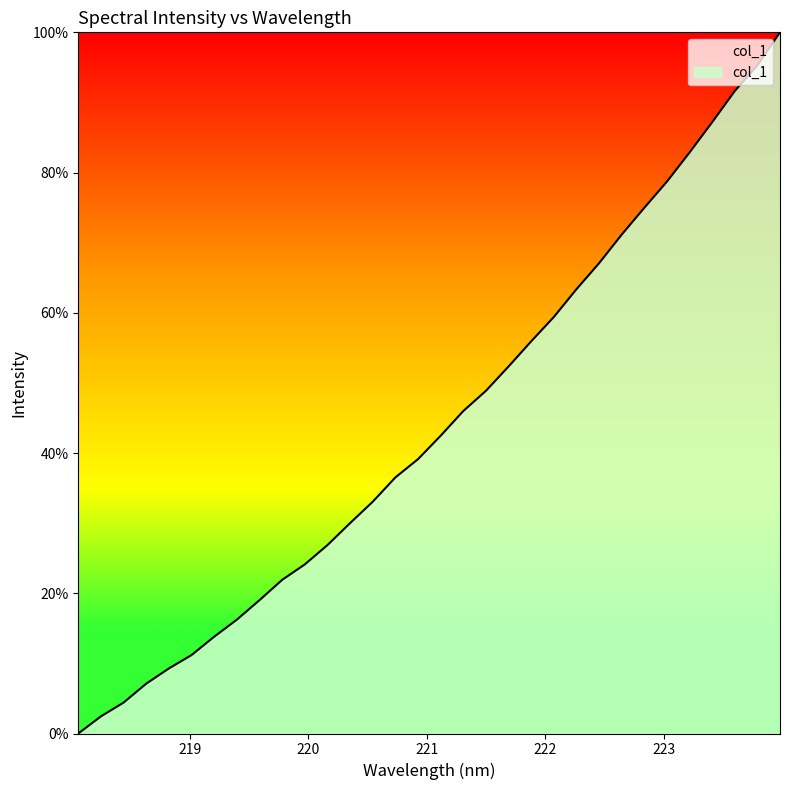

What is the greatest value displayed?

100.0